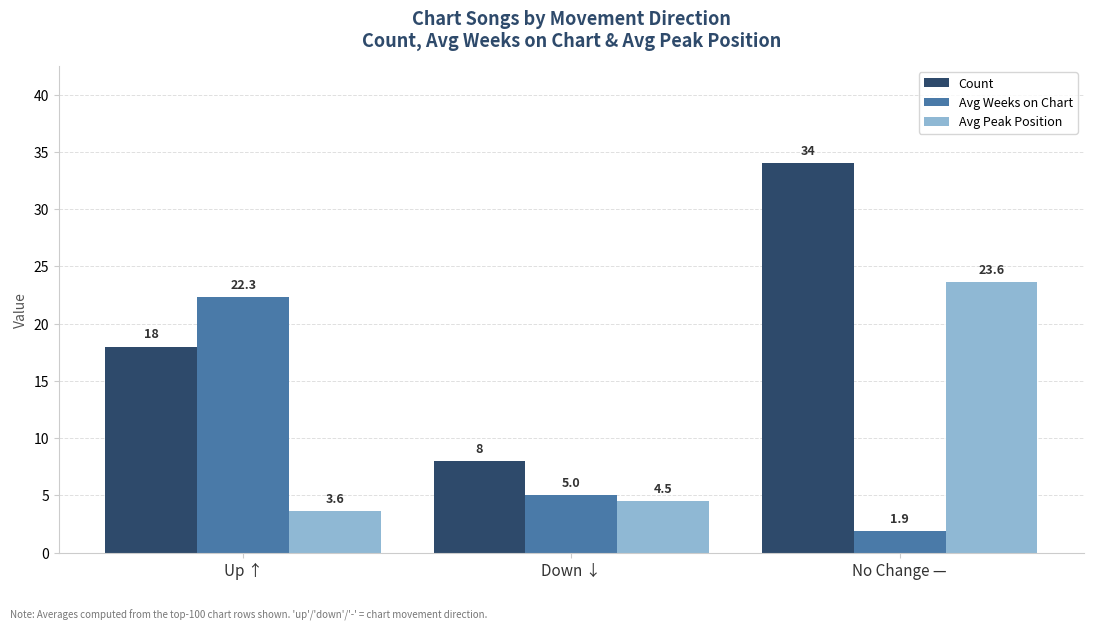

The Count series shows 4.2 at Down ↓. True or false?

False